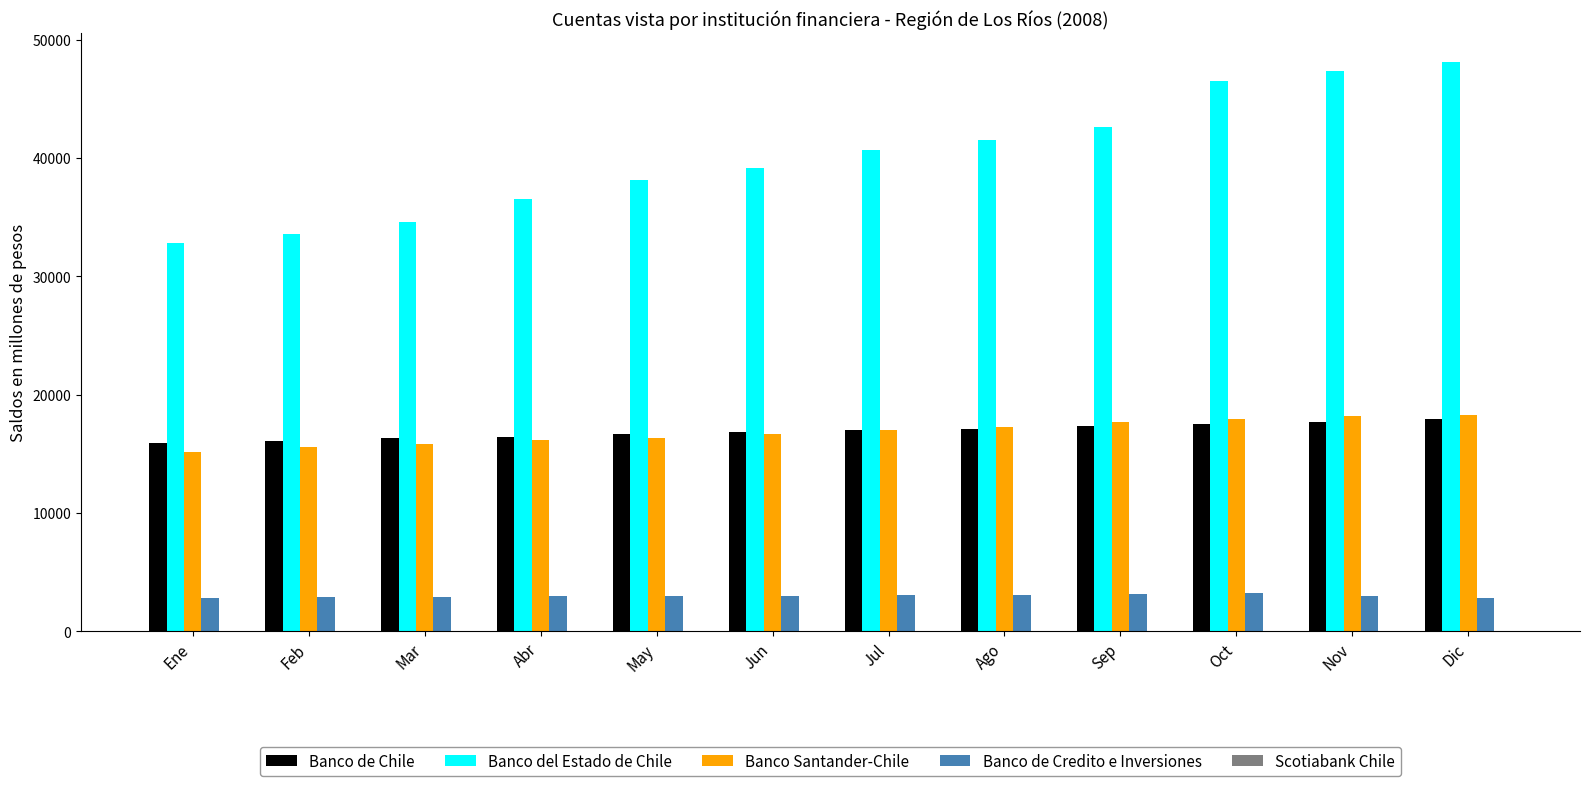

Which series has the largest total across all categories?

Banco del Estado de Chile